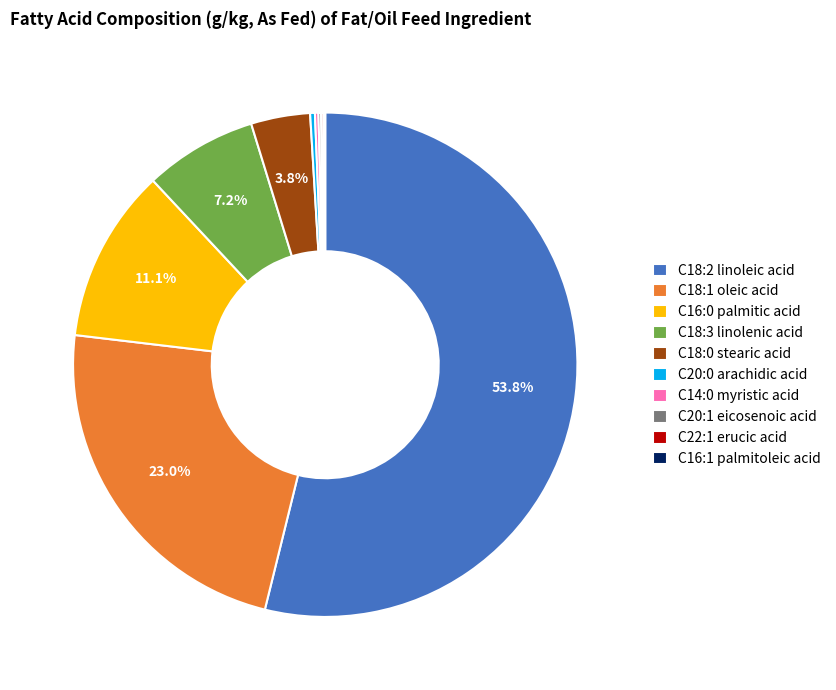

To the nearest percent, what is the average slice percentage?

10%